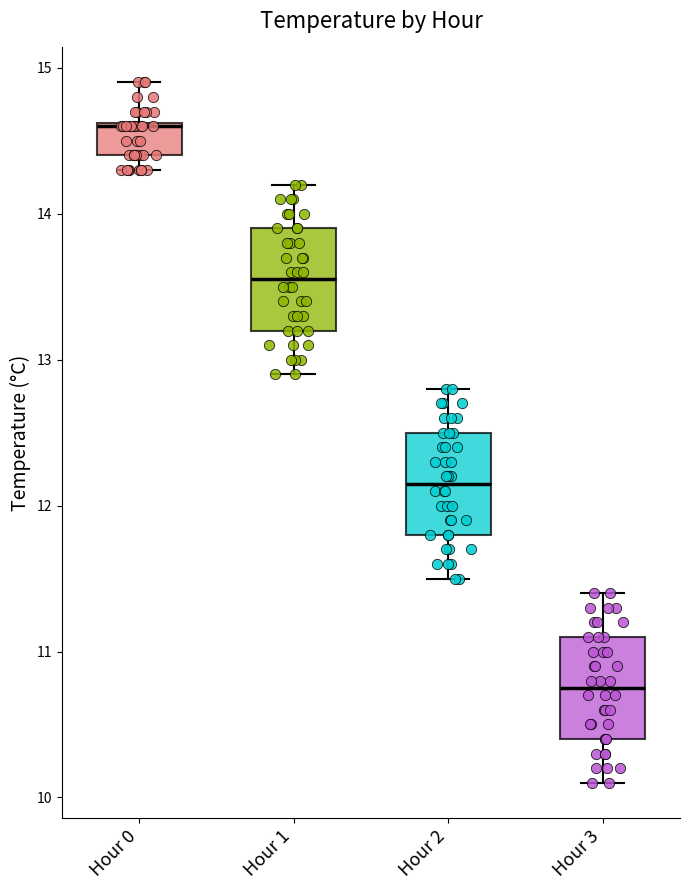

Which box has the highest median line?

Hour 0